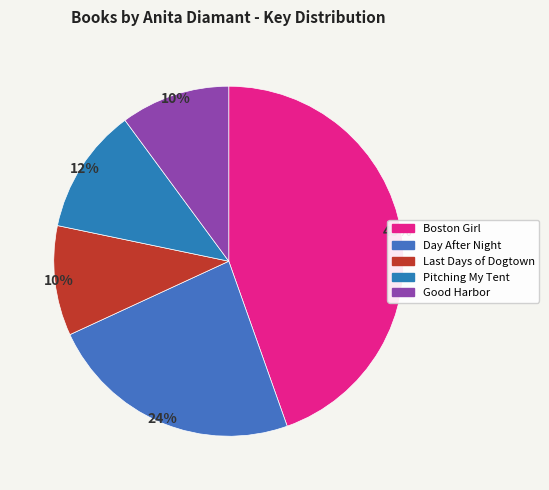

Which slice is the largest?

Boston Girl